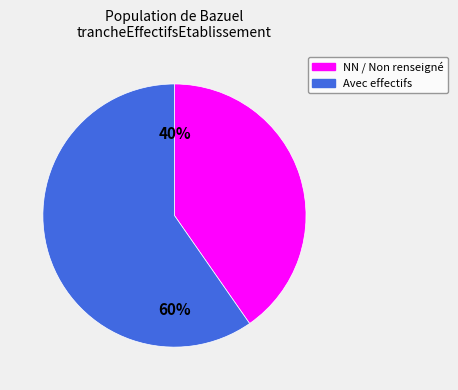

To the nearest percent, what is the average slice percentage?

50%